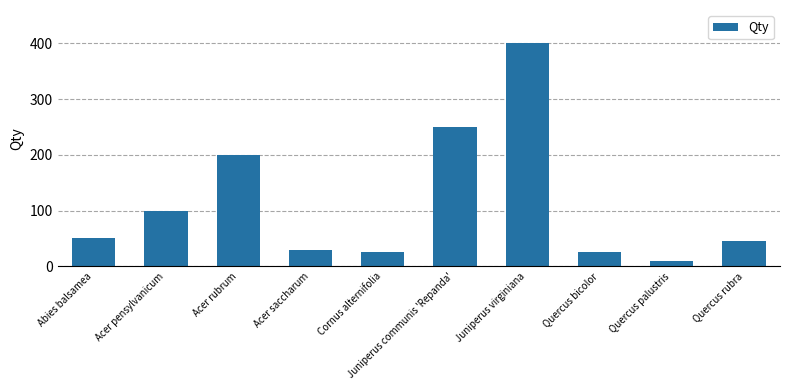

The chart shows a value of 45 at Quercus rubra. True or false?

True